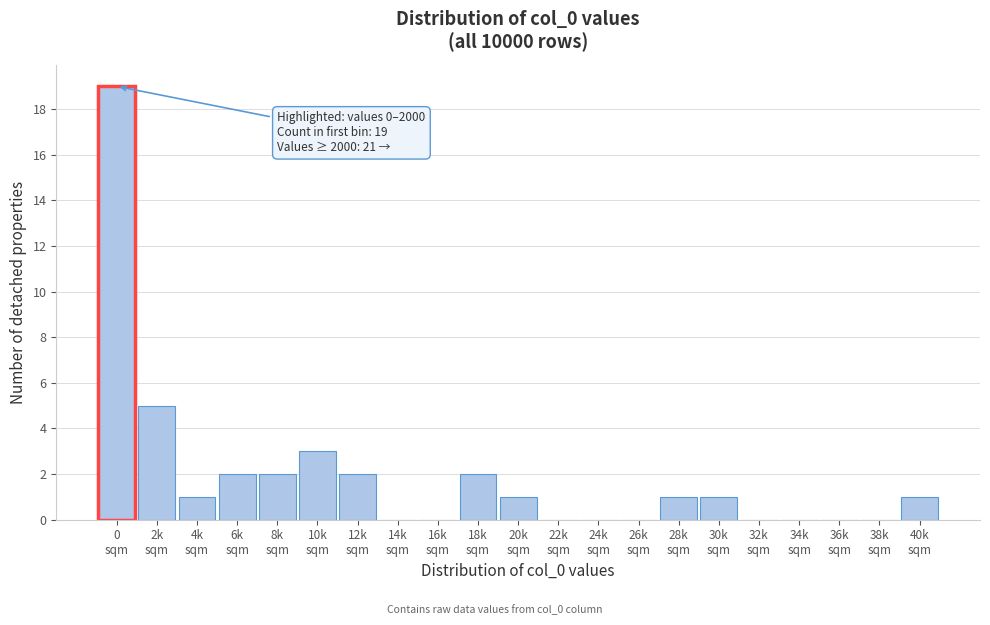

What is the sum of all values?

40